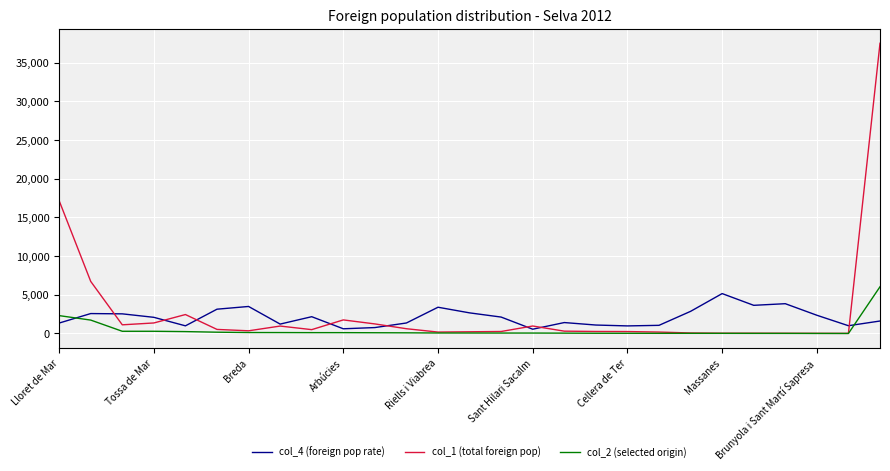

Is this an area chart (filled region under the line)?

No